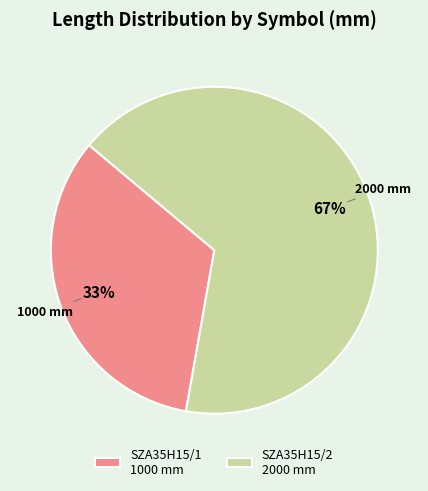

Do SZA35H15/2 2000 mm and SZA35H15/1 1000 mm together represent more than half of the pie?

Yes